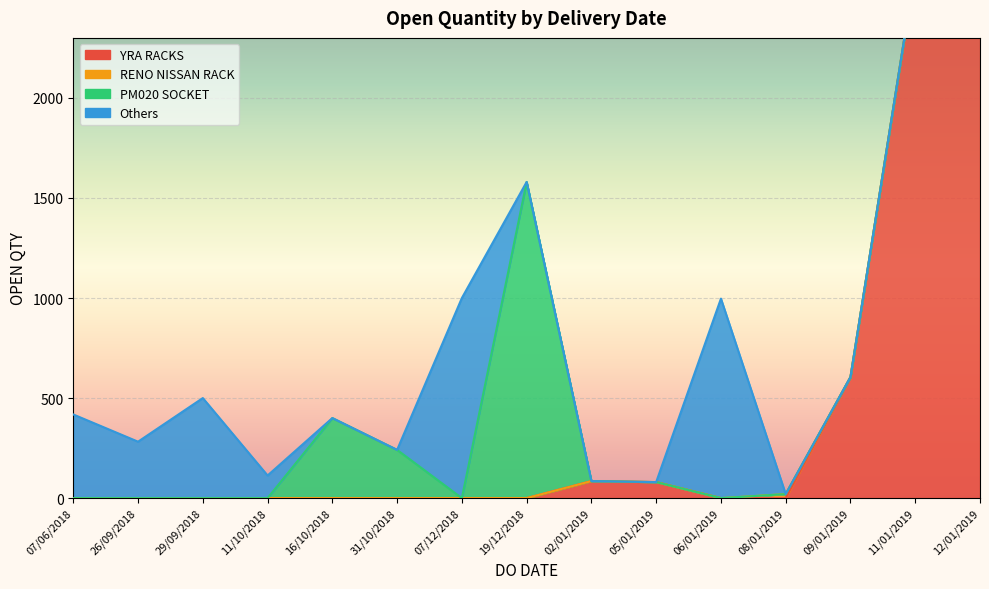

How many points are higher than both their immediate neighbors (excluding endpoints)?

4